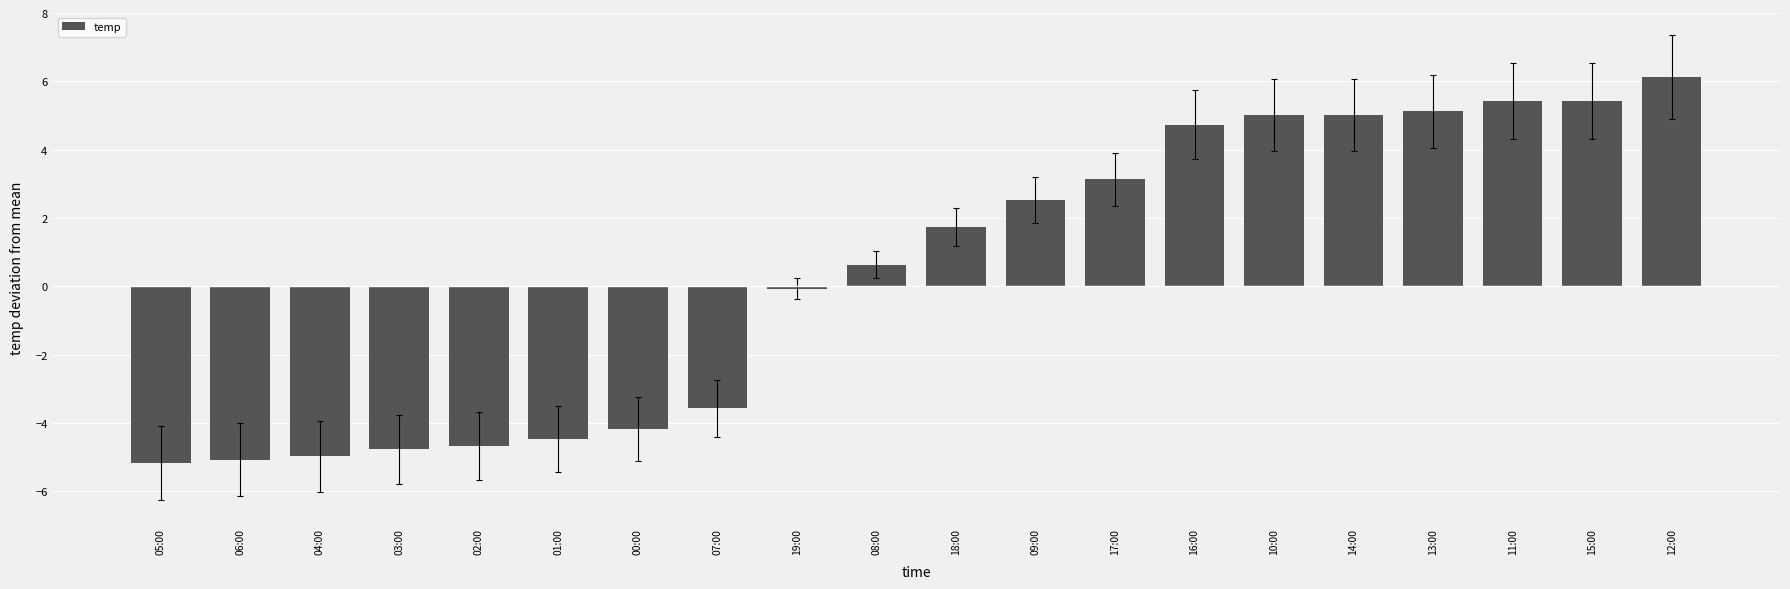

Which has a higher value, 11:00 or 10:00?

11:00